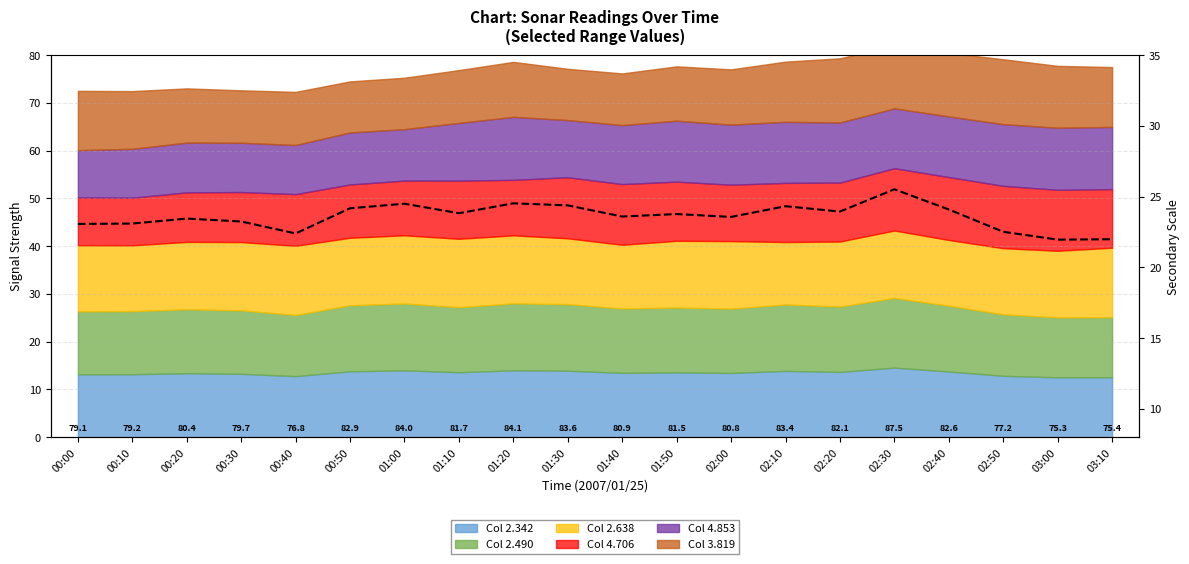

What position from the right is 02:40?

4